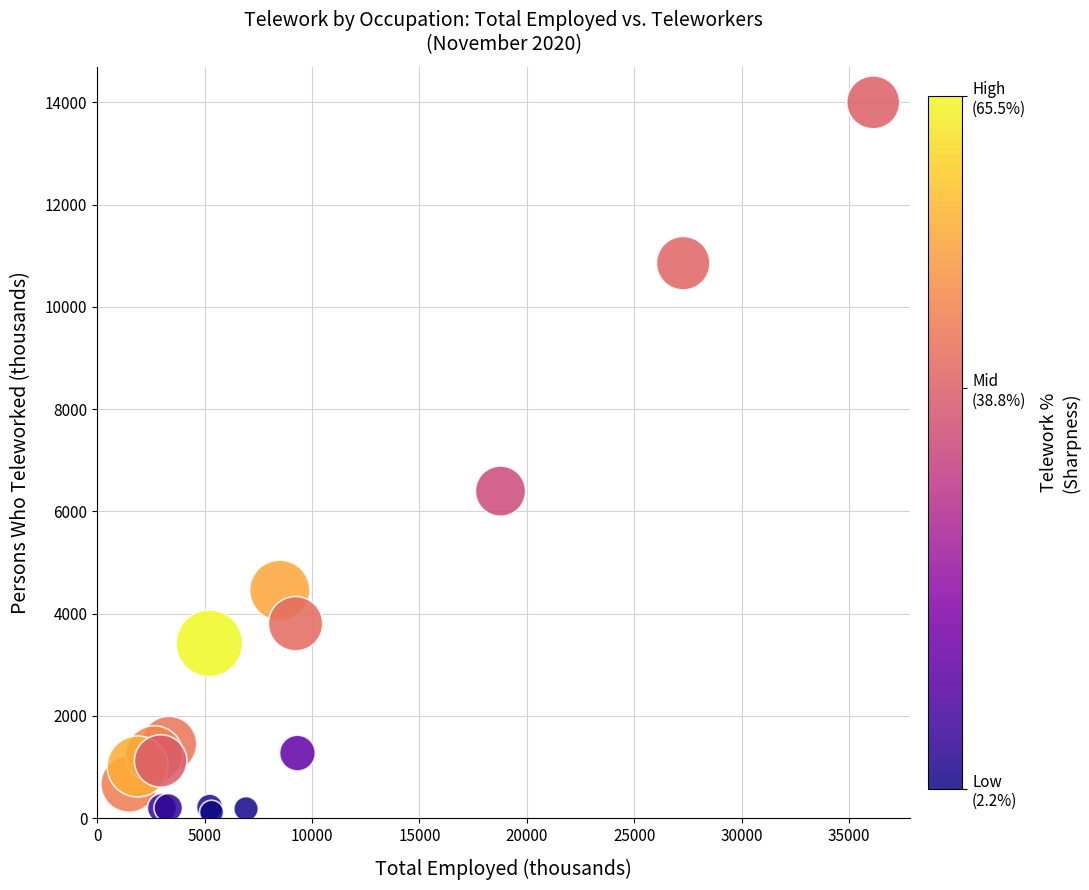

What Y value in the scatter plot is closest to 7058?

6397